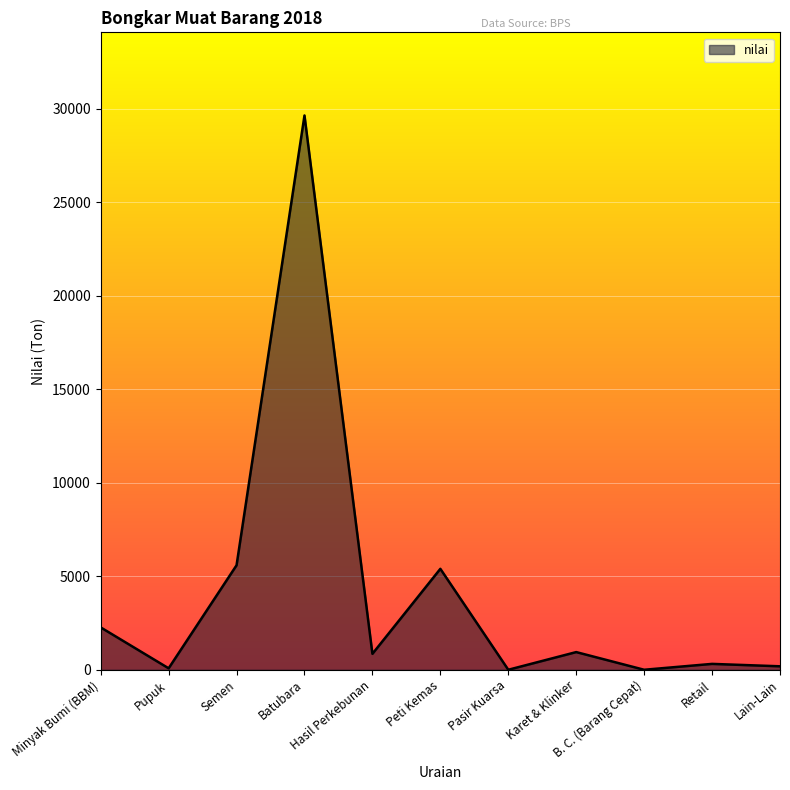

What position from the right is Minyak Bumi (BBM)?

11